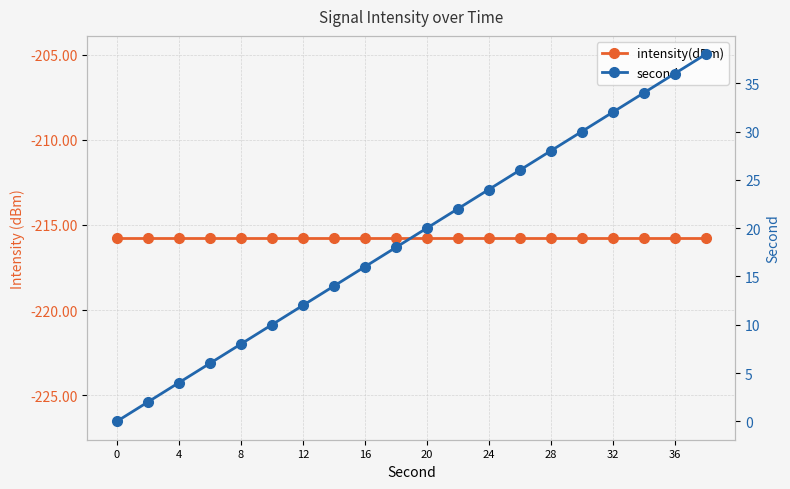

The second series shows 22.0 at 11. True or false?

True